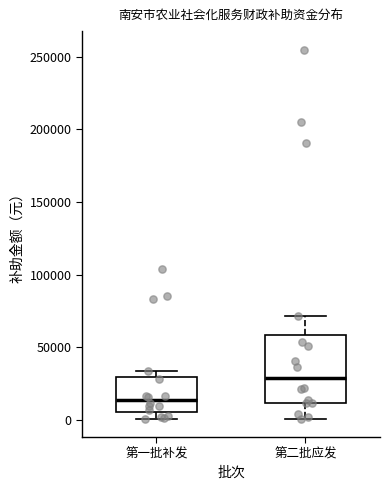

Comparing the boxes themselves (not the whiskers), which one is the tallest?

第二批应发